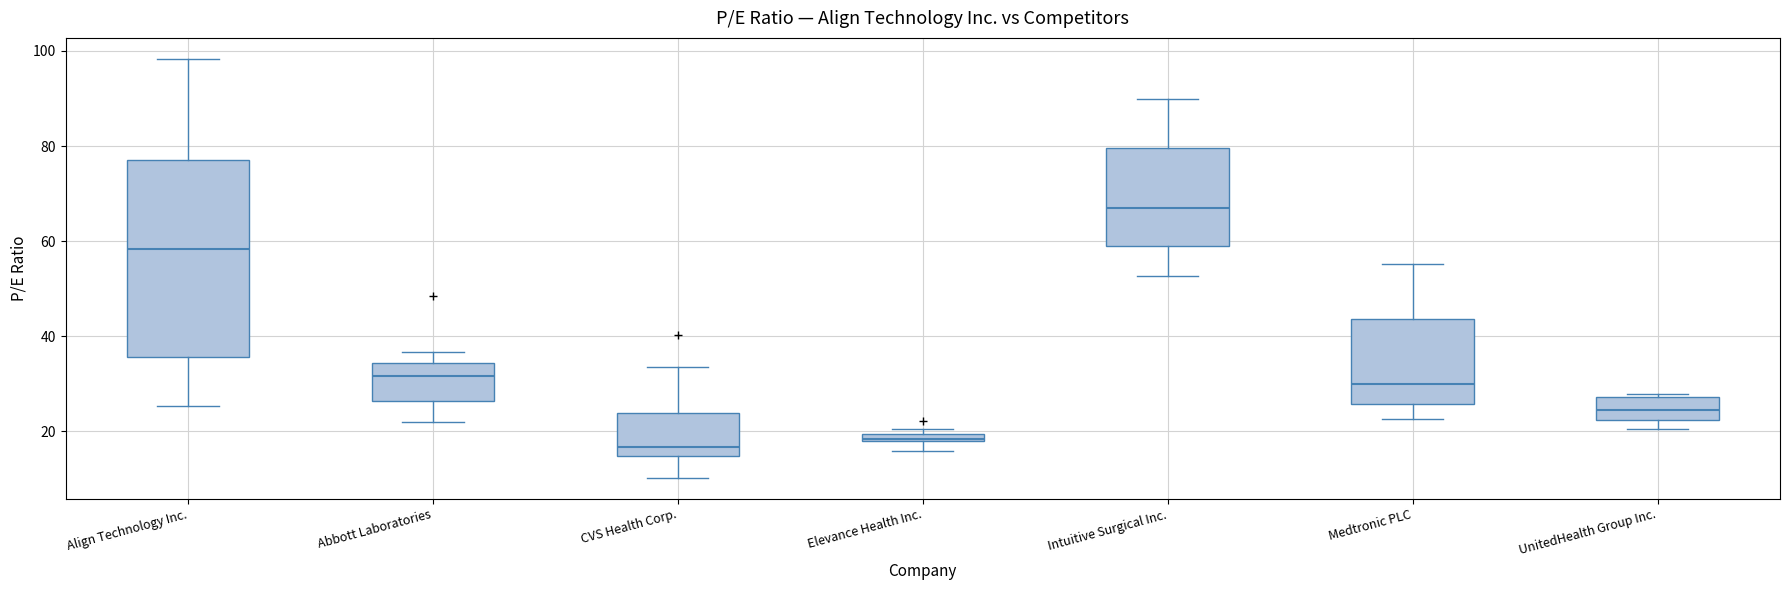

Which box's median line is the highest?

Intuitive Surgical Inc.